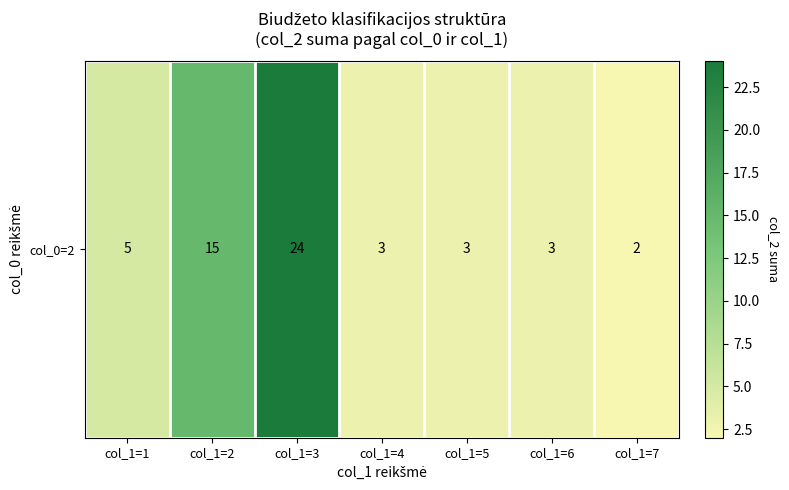

The chart shows a value of 1 at col_1=5. True or false?

False